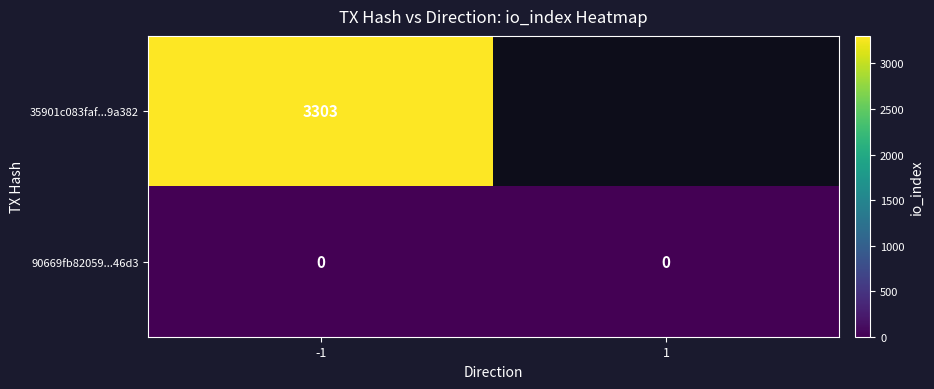

The value of 35901c083faf...9a382 at -1 is 3303. True or false?

True